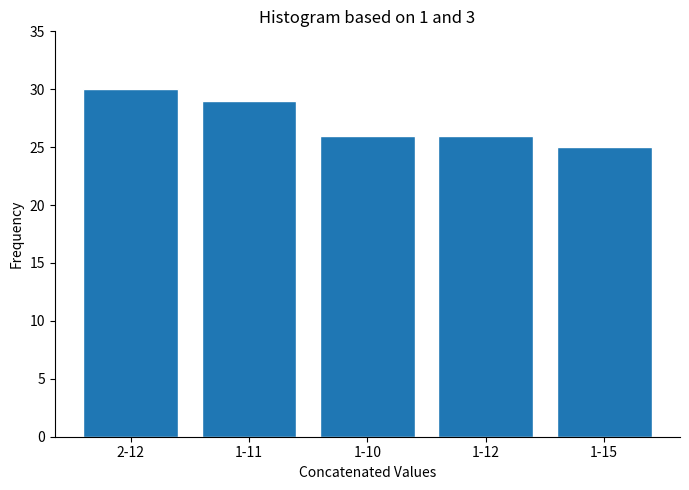

Reading left to right, list all the values displayed in this chart.

30	29	26	26	25